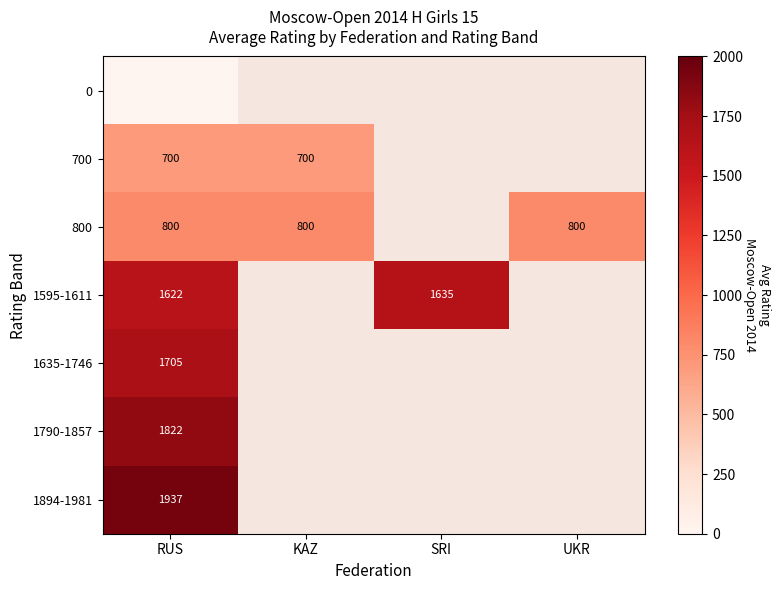

The 800 series shows 800.0 at UKR. True or false?

True